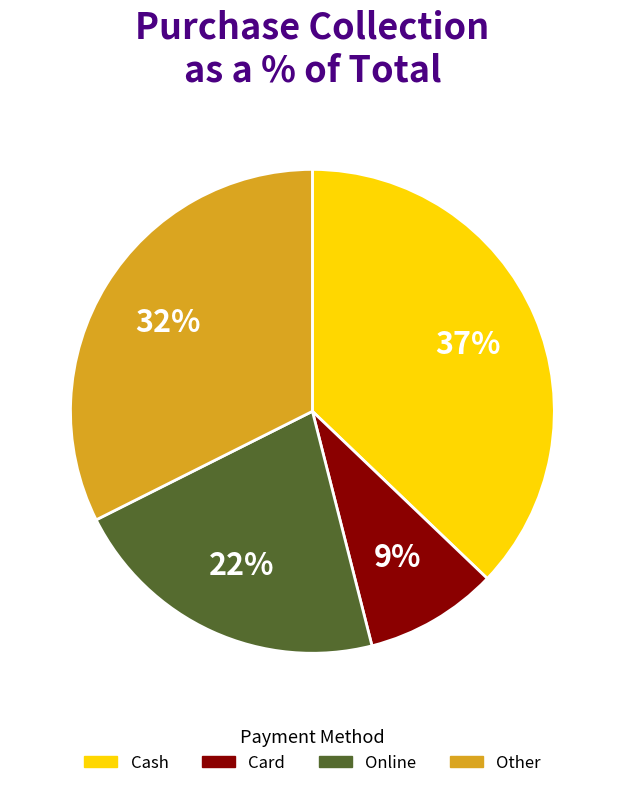

True or false: Card accounts for 21% of the total.

False